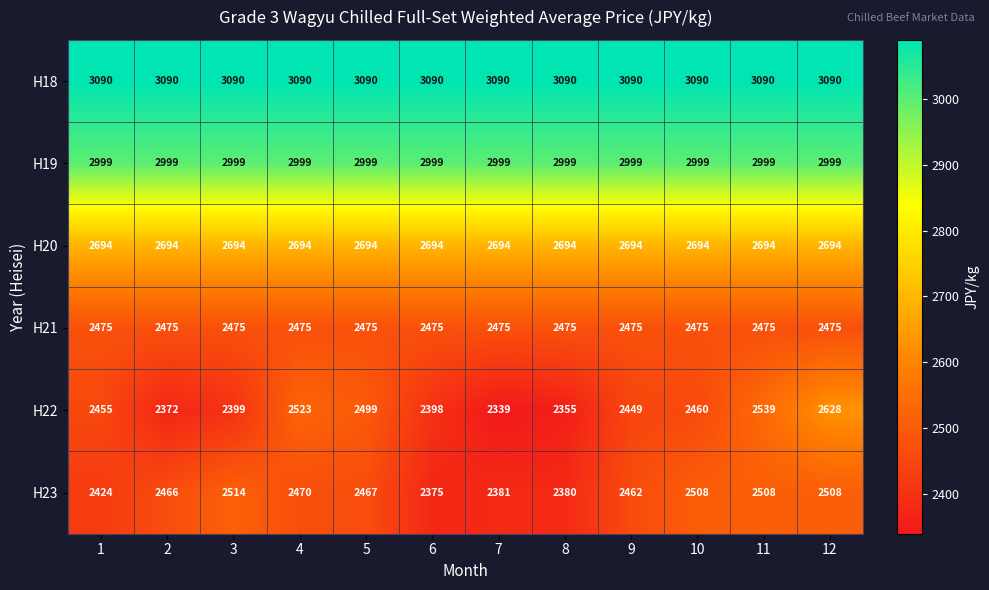

Between 4 and 6, which series saw the biggest shift?

H22